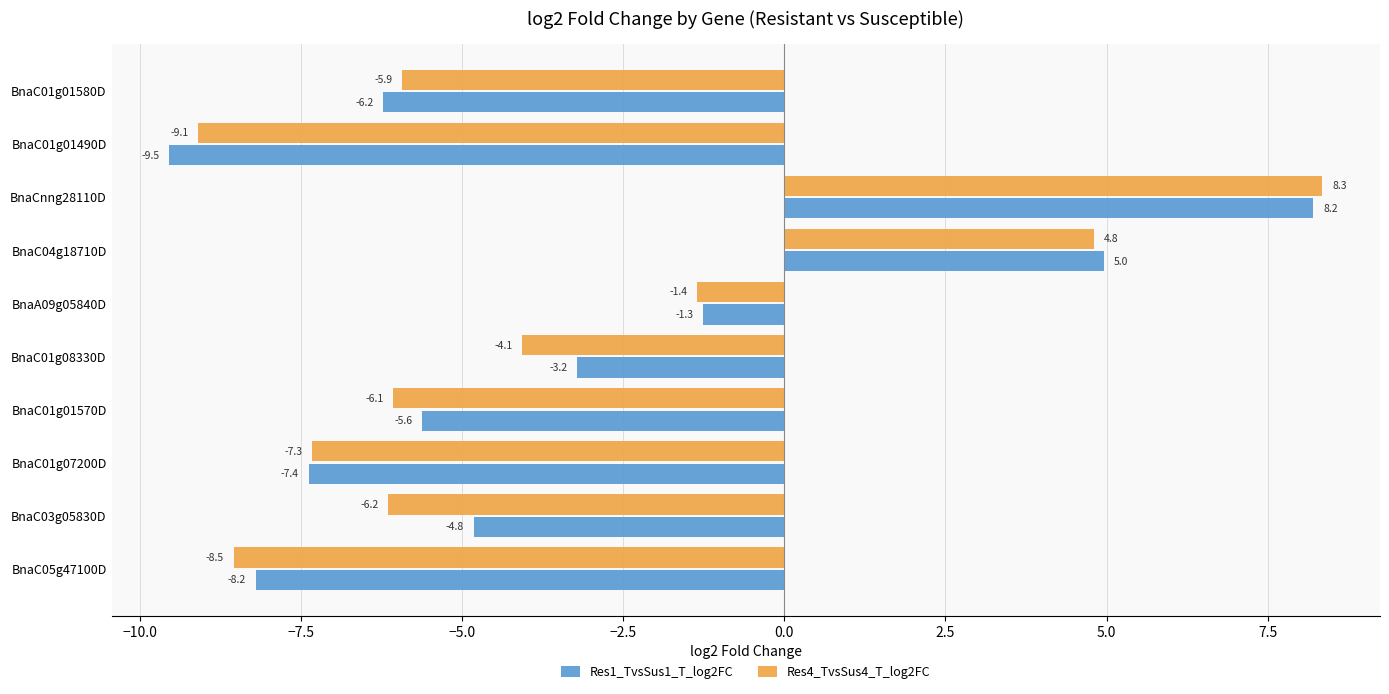

The Res1_TvsSus1_T_log2FC series shows -5.1 at BnaC01g08330D. True or false?

False